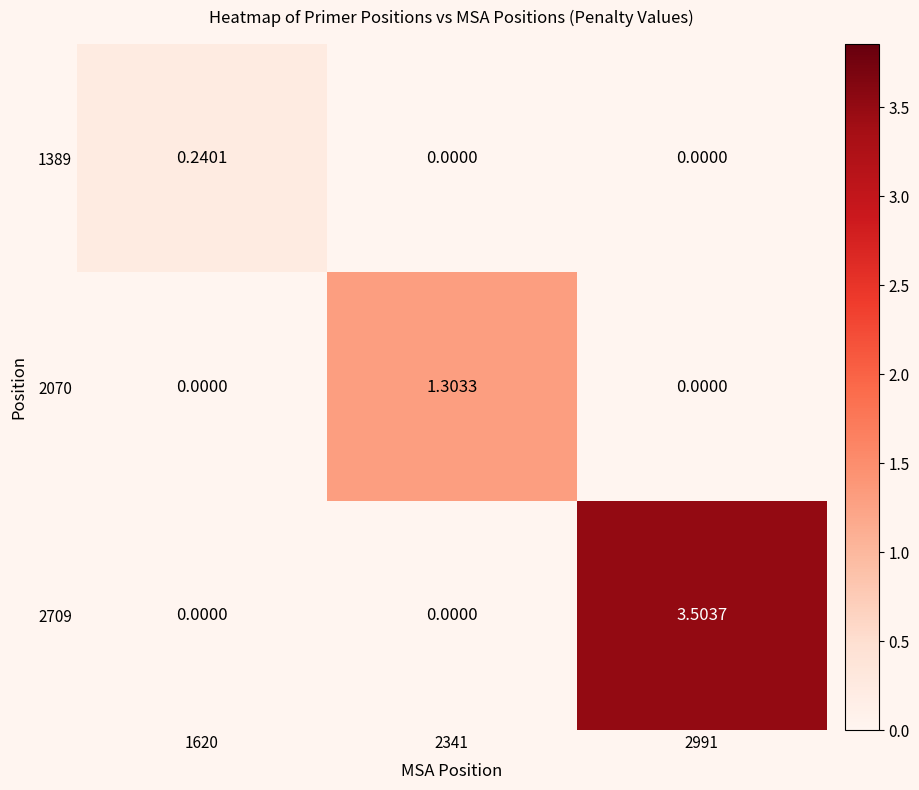

At how many categories does at least one series exceed 1?

2